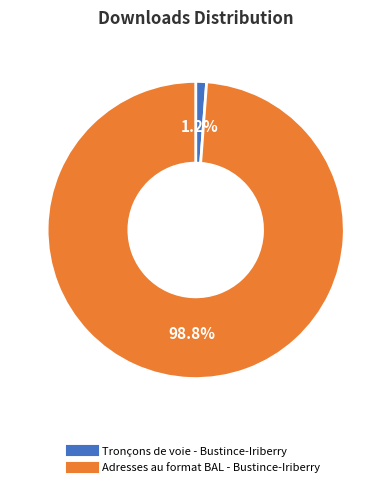

True or false: Tronçons de voie - Bustince-Iriberry accounts for 1% of the total.

True